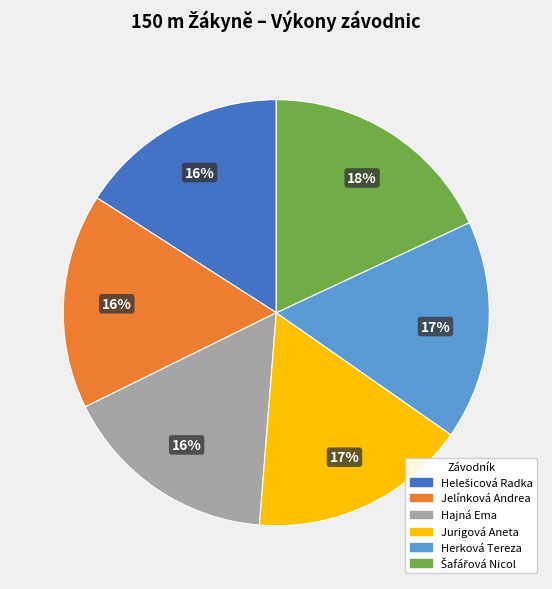

Is it true that Herková Tereza is 6% of the pie?

False